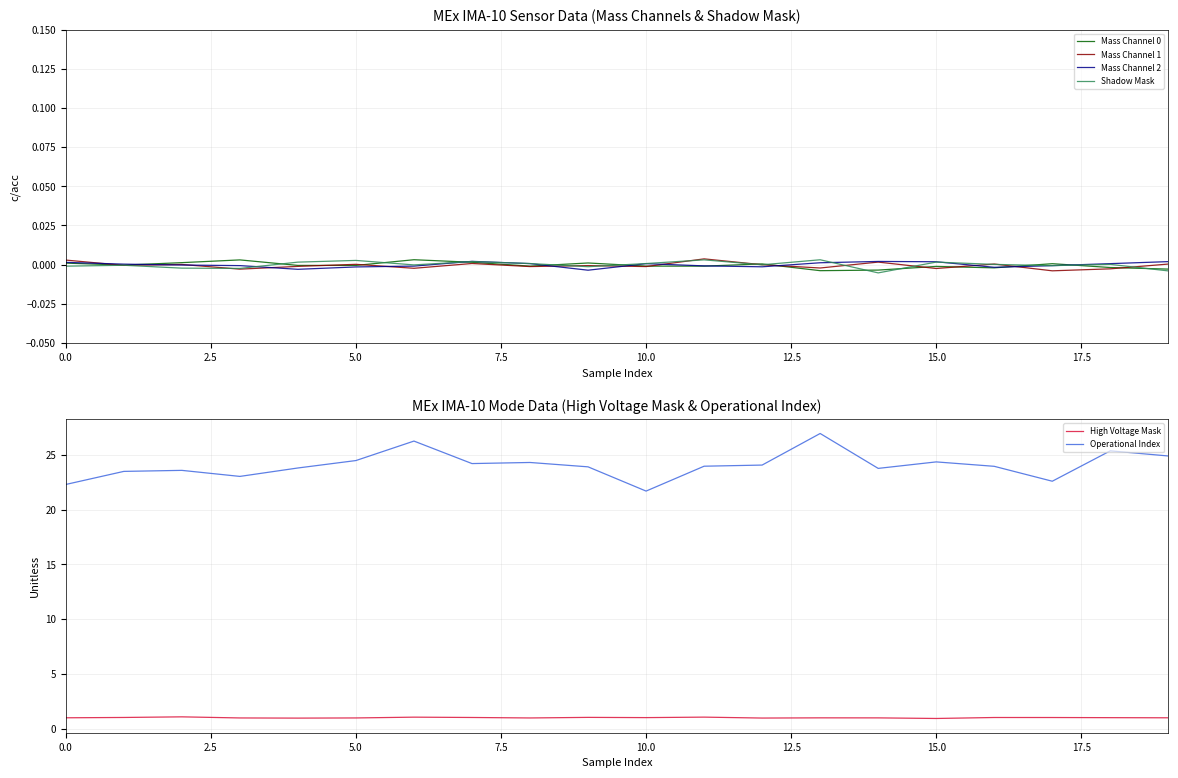

True or false: Mass Channel 1 and Operational Index cross at least once.

False